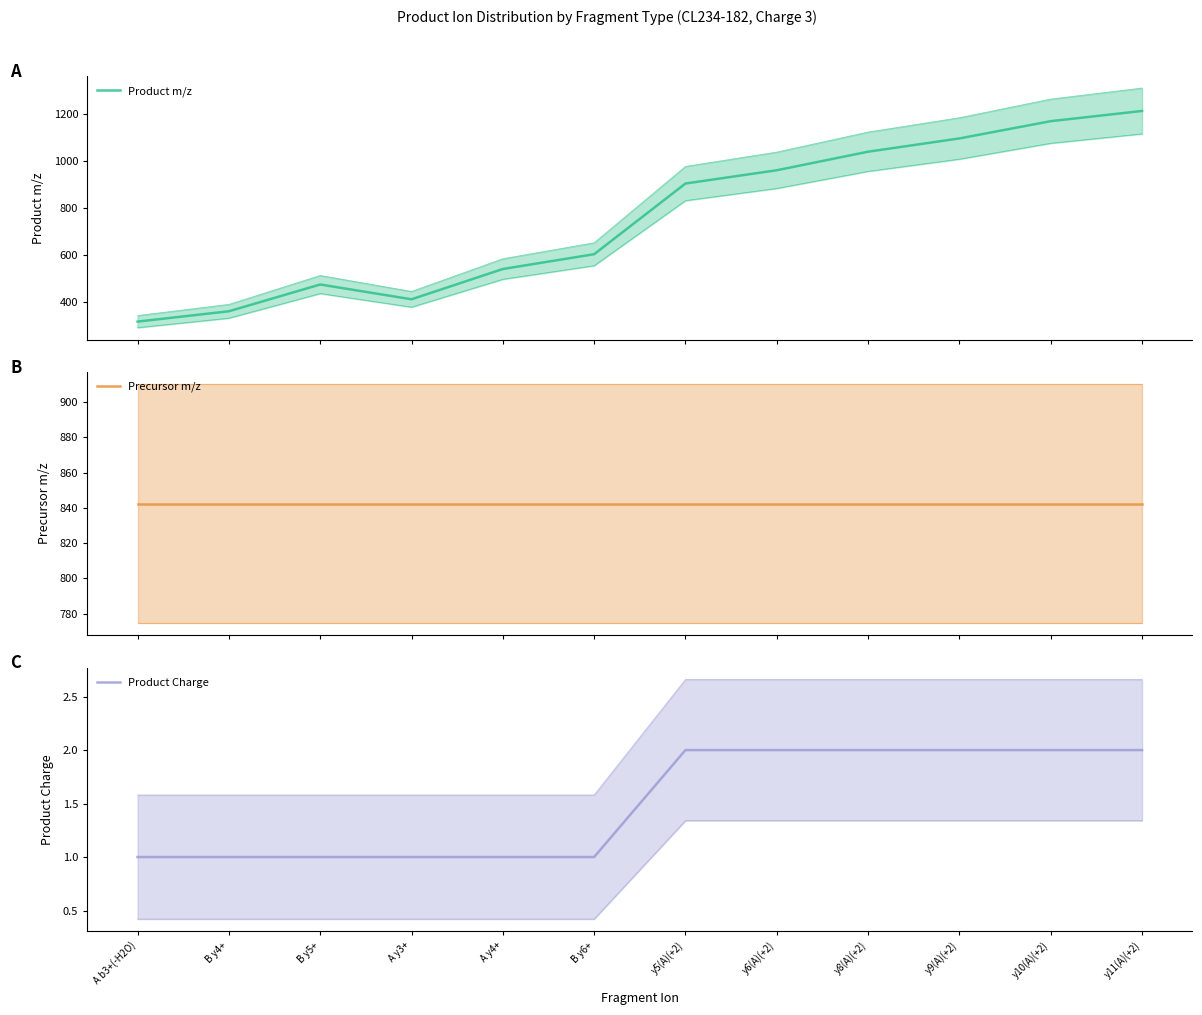

Does the chart display data point markers on the line(s)?

No